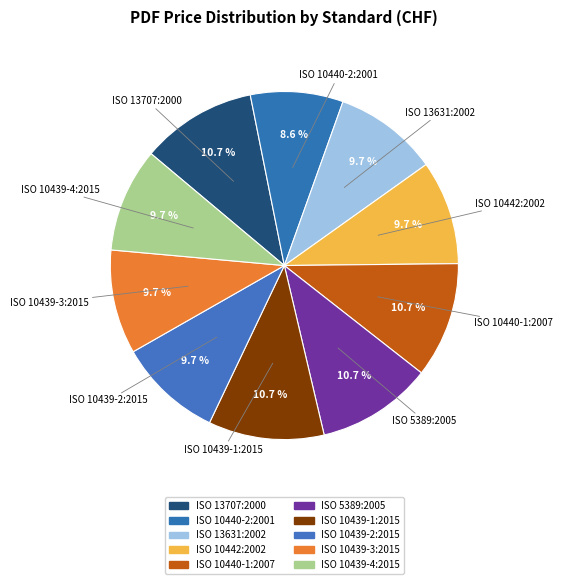

Count the number of slices in the pie.

10